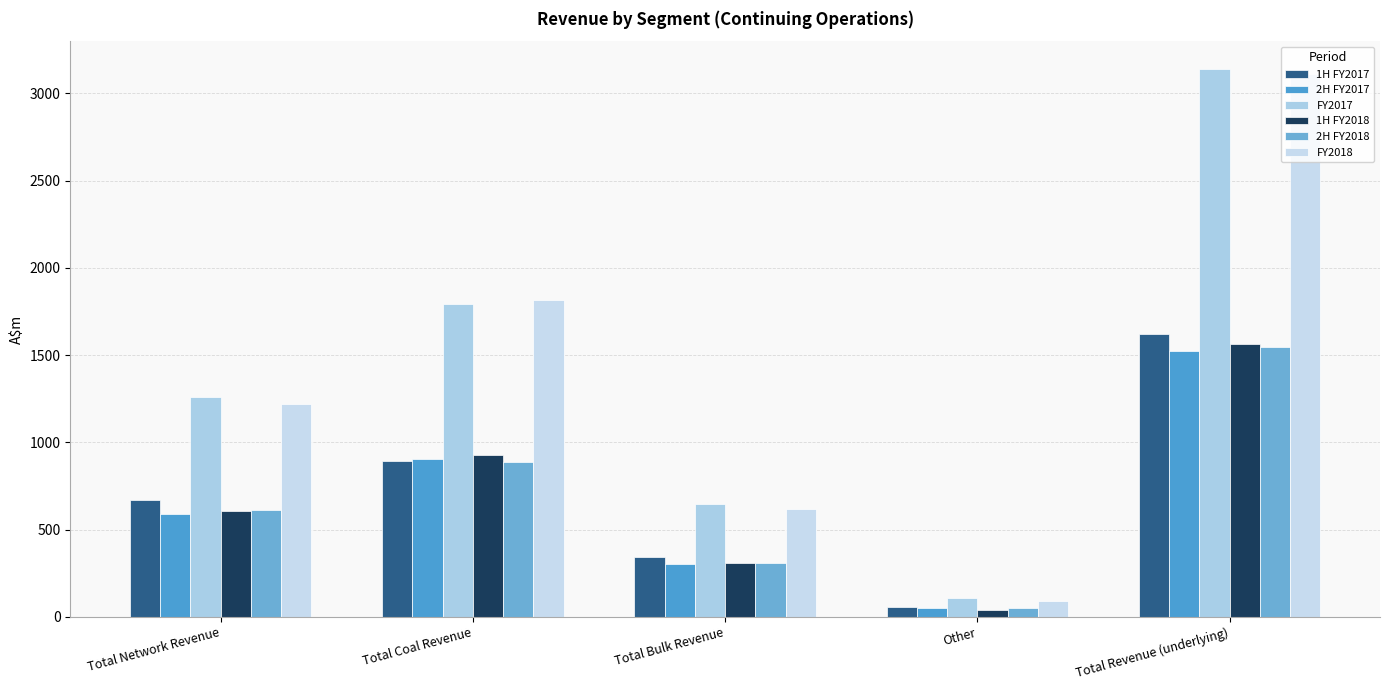

What is the maximum value for 1H FY2018?

1565.3